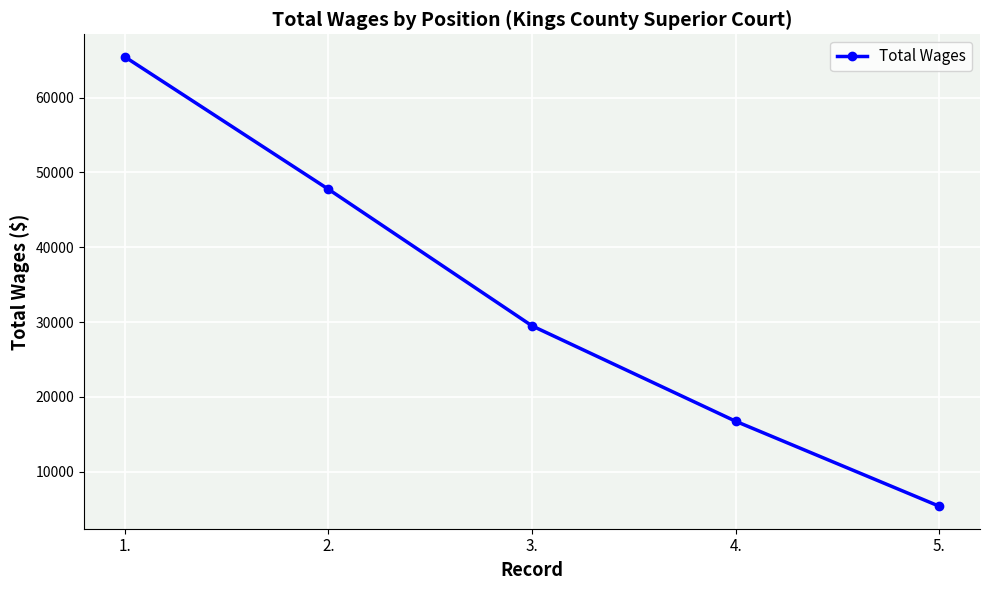

Reading left to right, extract all data points from this chart.

1.=65446	2.=47751	3.=29496	4.=16750	5.=5395